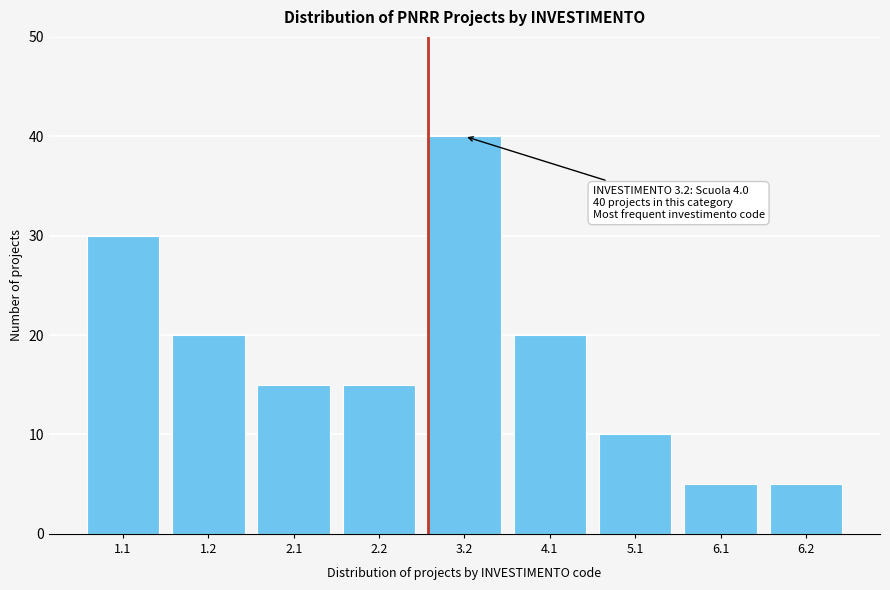

Reading left to right, what are all the values shown in this chart?

1.1=30	1.2=20	2.1=15	2.2=15	3.2=40	4.1=20	5.1=10	6.1=5	6.2=5